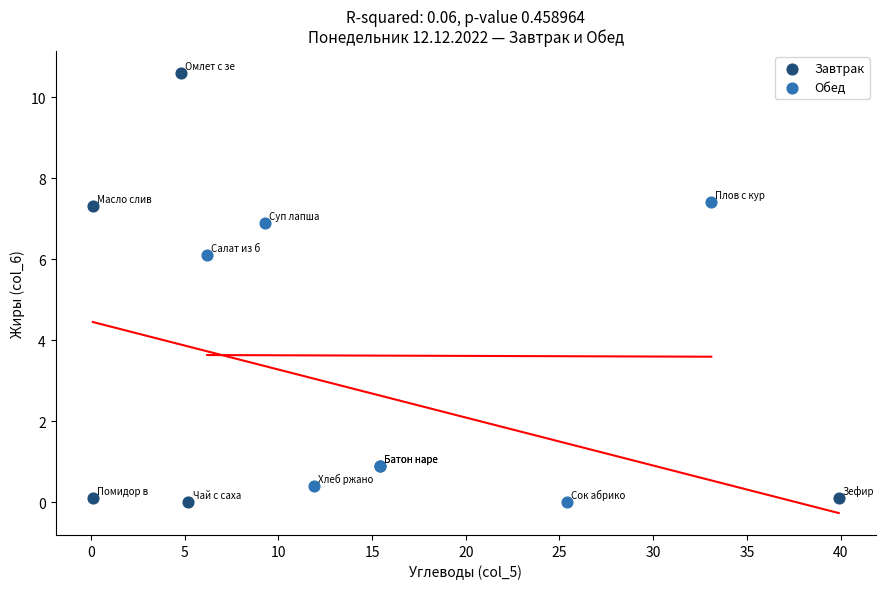

Which series contains the highest Y value?

Завтрак